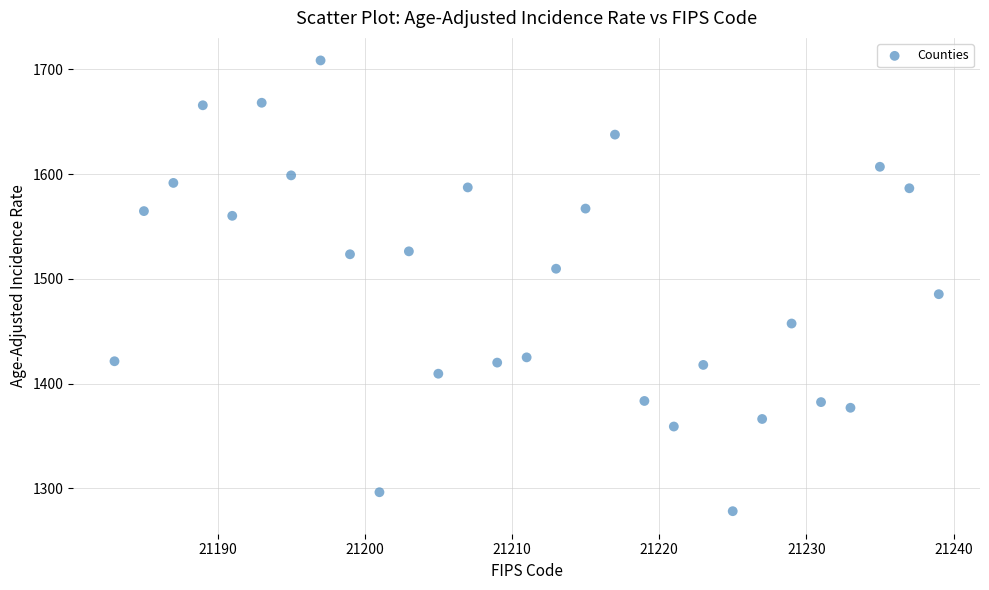

What is the range of Y values (max minus min)?

430.2